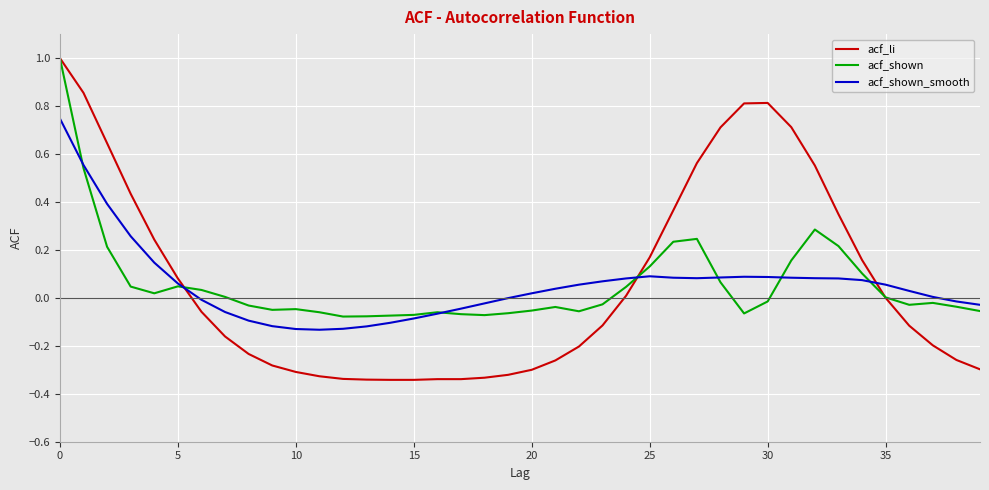

Which series has the largest range (max minus min)?

acf_li